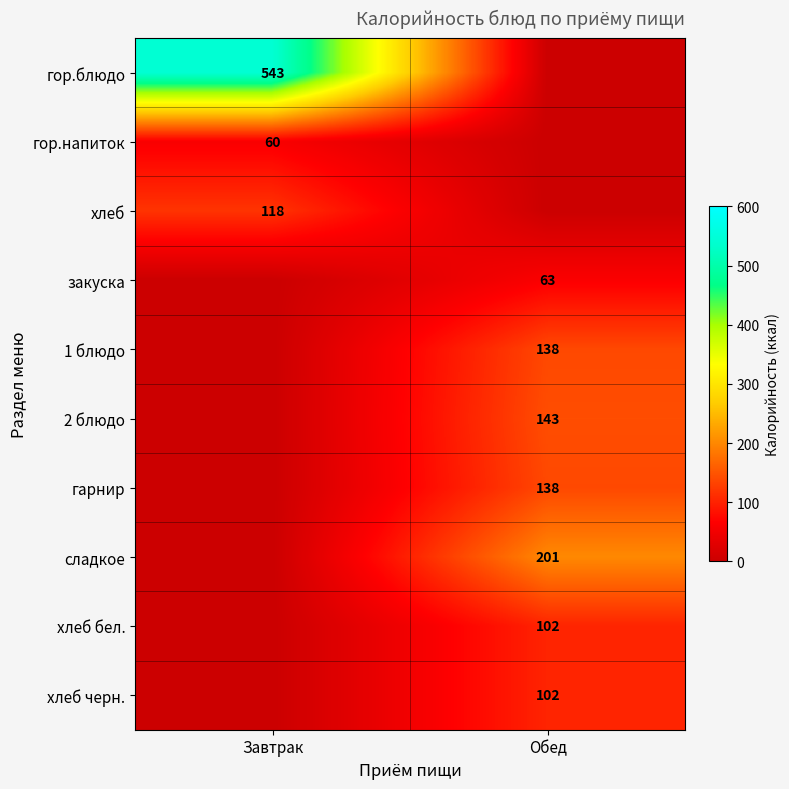

At which category is the sum across all series the highest?

Обед